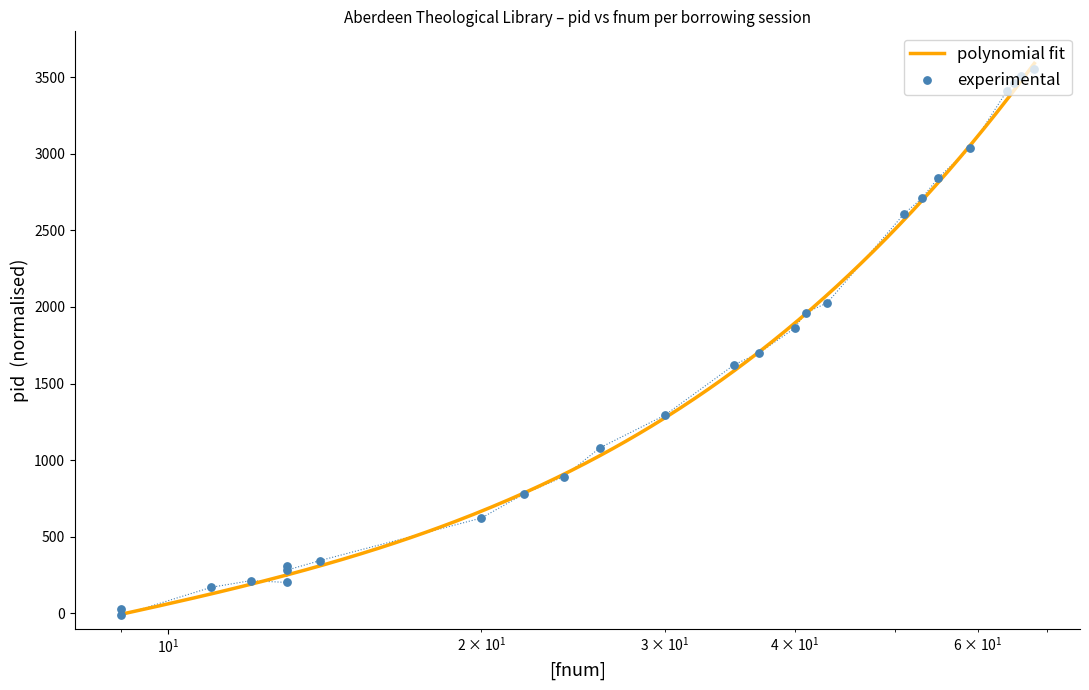

Is the value of borrowings per page_session at 12 greater than the value of pid_values at 35?

No